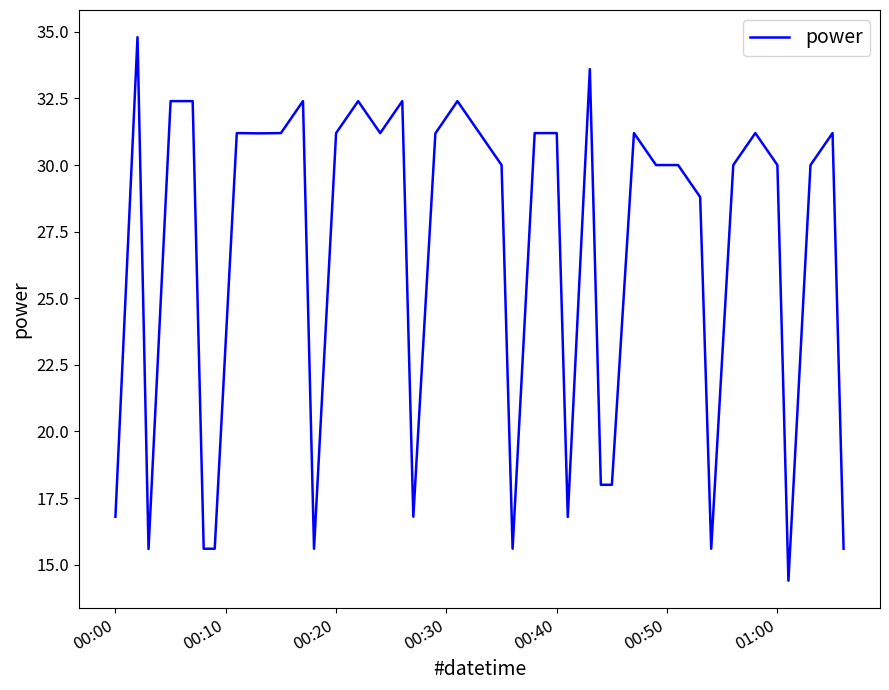

What is the minimum value shown in the chart?

14.4